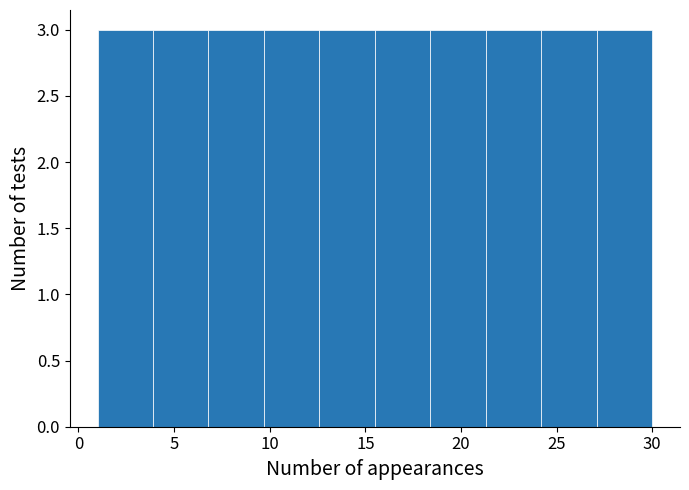

What is the height of the bar covering 18.4 to 21.3 on the x-axis? Neither the bar edges nor the heights are printed on the chart, so give them approximately, as read against the axes.

3